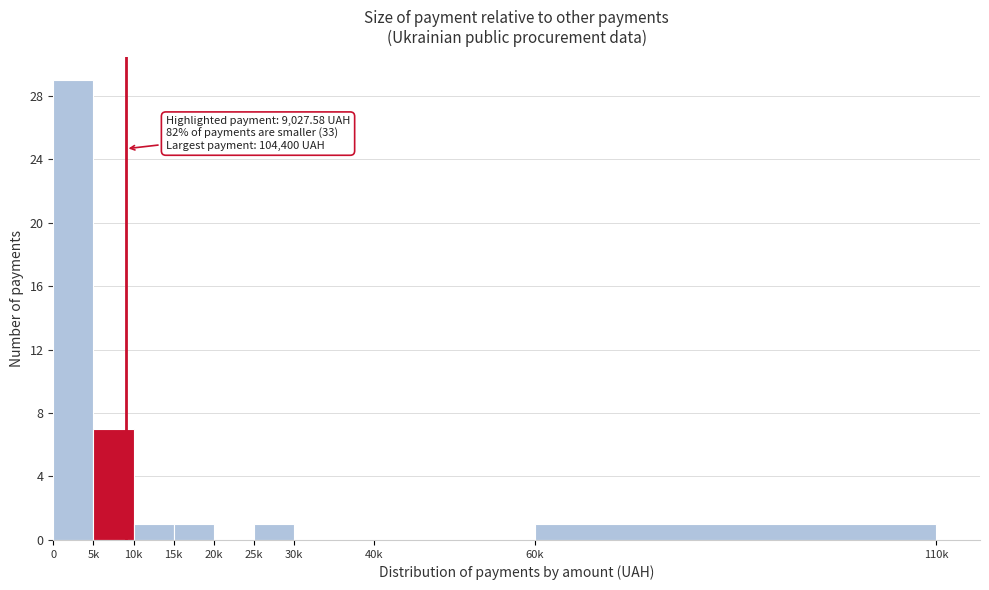

Reading left to right, transcribe all the data shown in this chart.

0=29	5k=7	10k=1	15k=1	20k=0	25k=1	30k=0	40k=0	60k=1